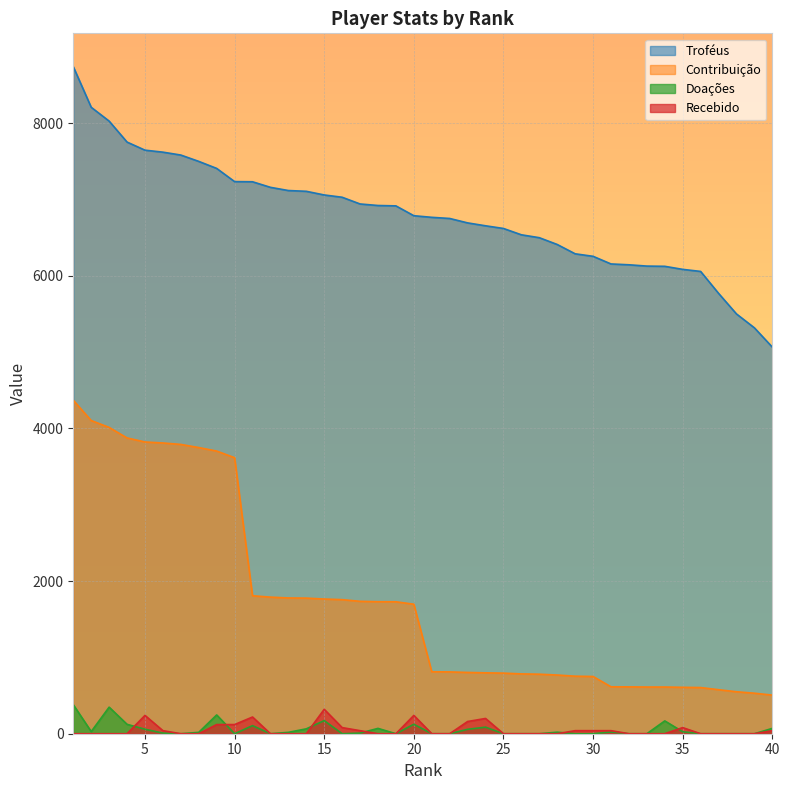

Which series has the largest total across all categories?

Troféus